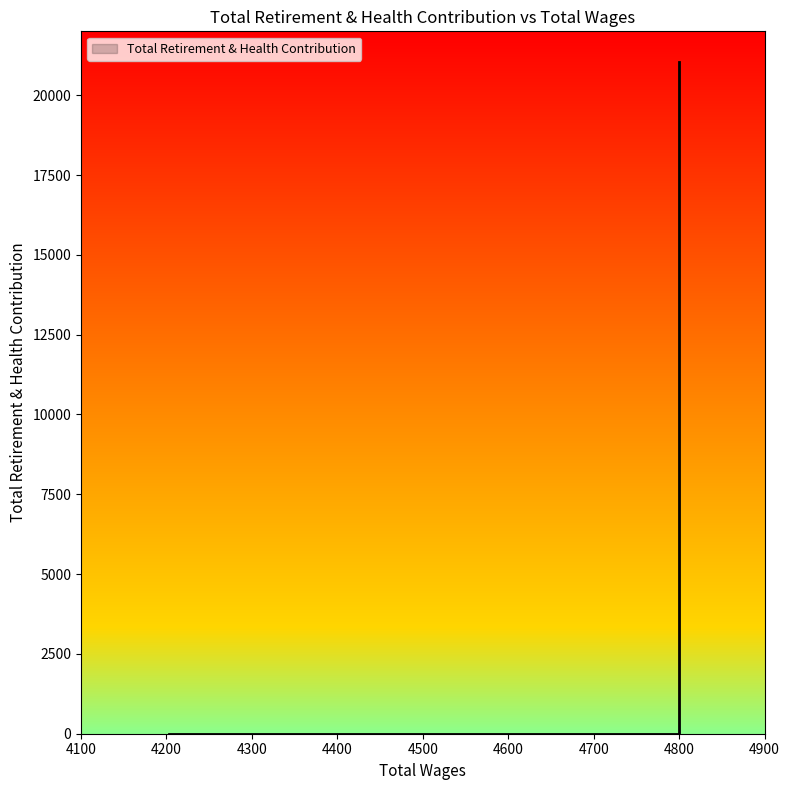

Reading left to right, what are all the values shown in this chart?

4800.0=21054	4800.0=20487	4800.0=20487	4800.0=20487	4800.0=15423	4800.0=0	4203.0=0